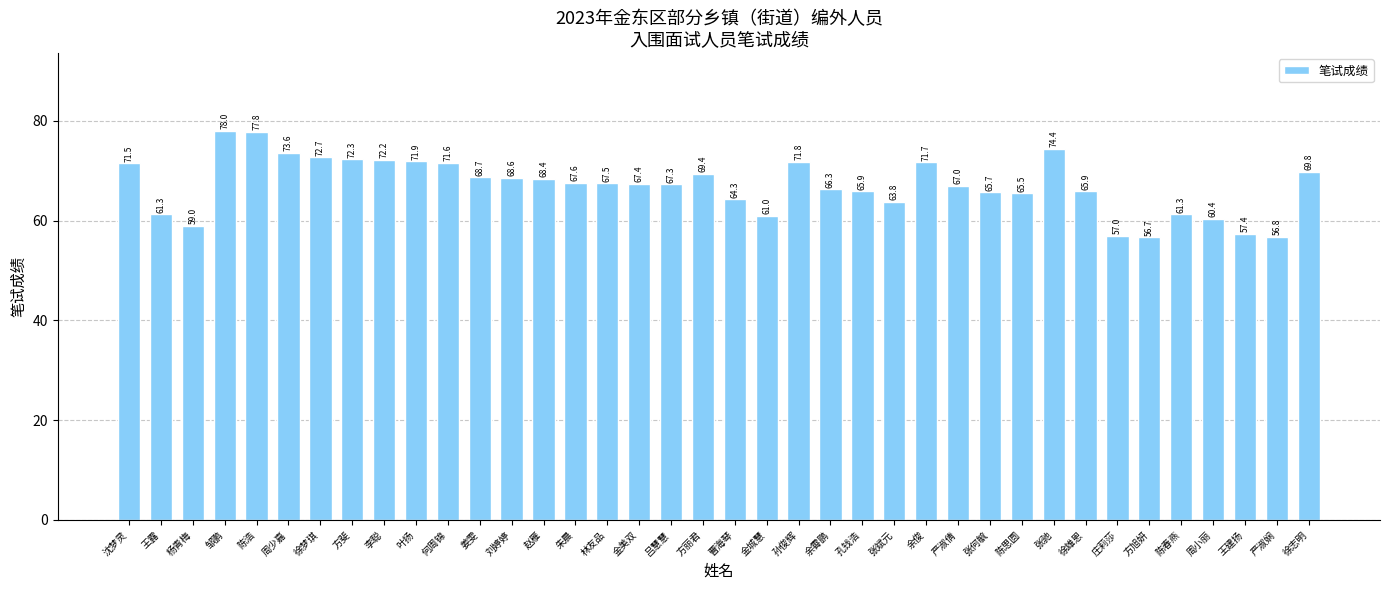

What is the difference between the maximum and second lowest values?

21.2